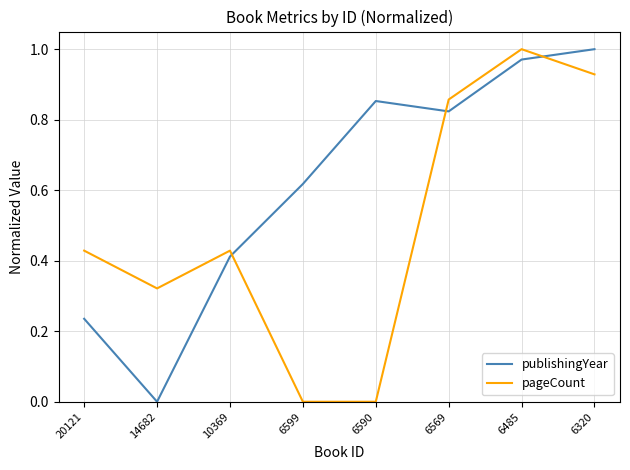

Which category has the lowest value in the publishingYear series?

14682